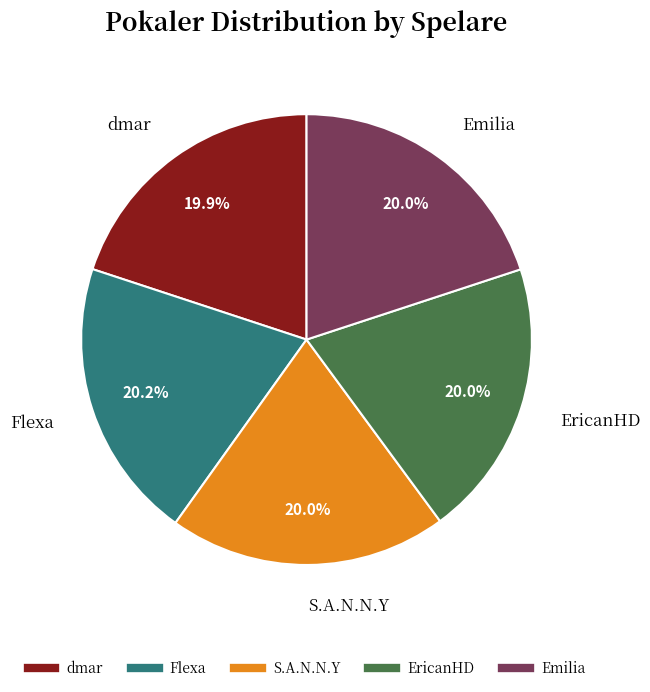

Is it true that dmar is 20% of the pie?

True